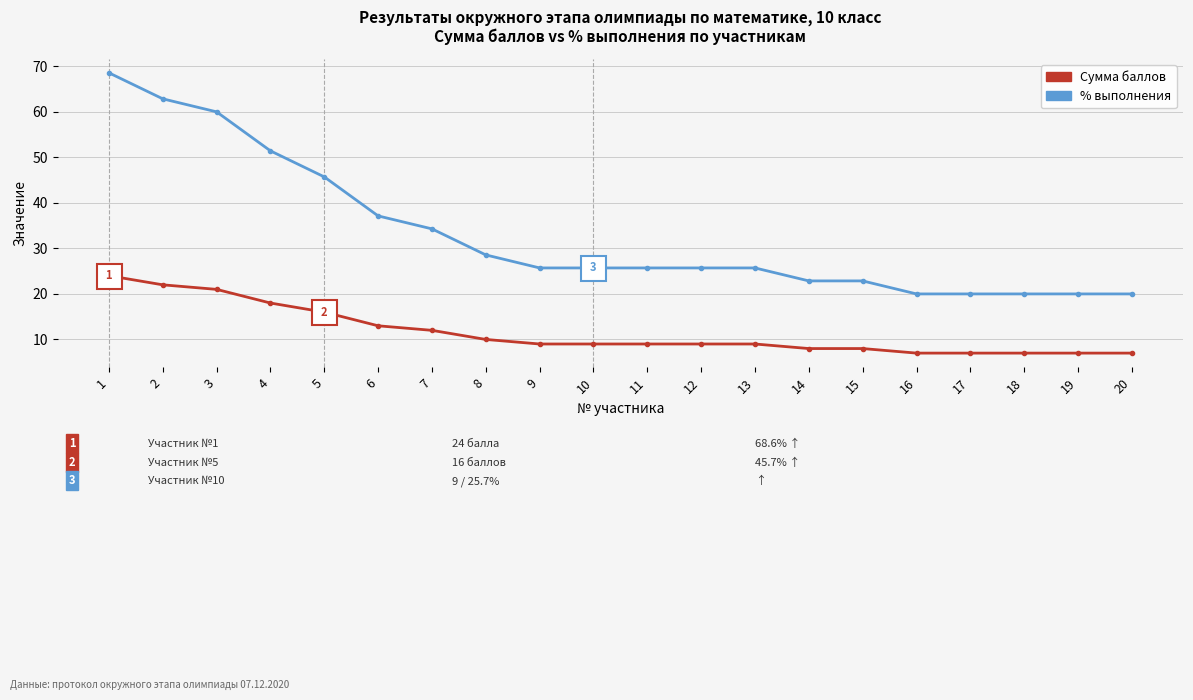

What is the spread (max minus min) of values at 20?

13.0